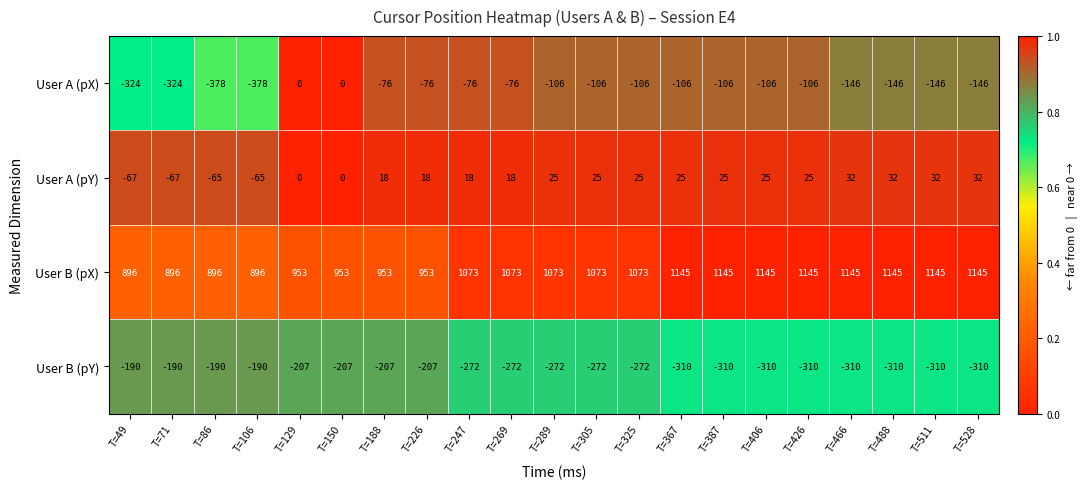

How many data points does each series have?

21